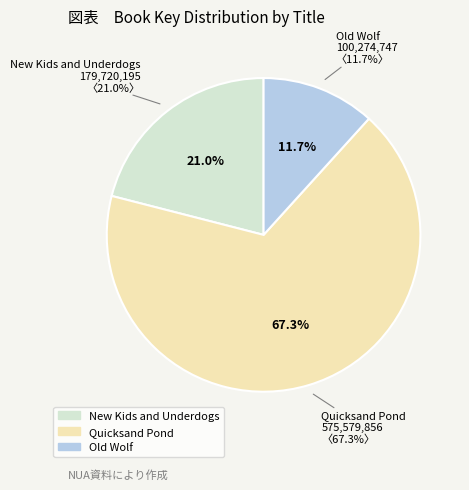

To the nearest percent, what is the average slice percentage?

33%